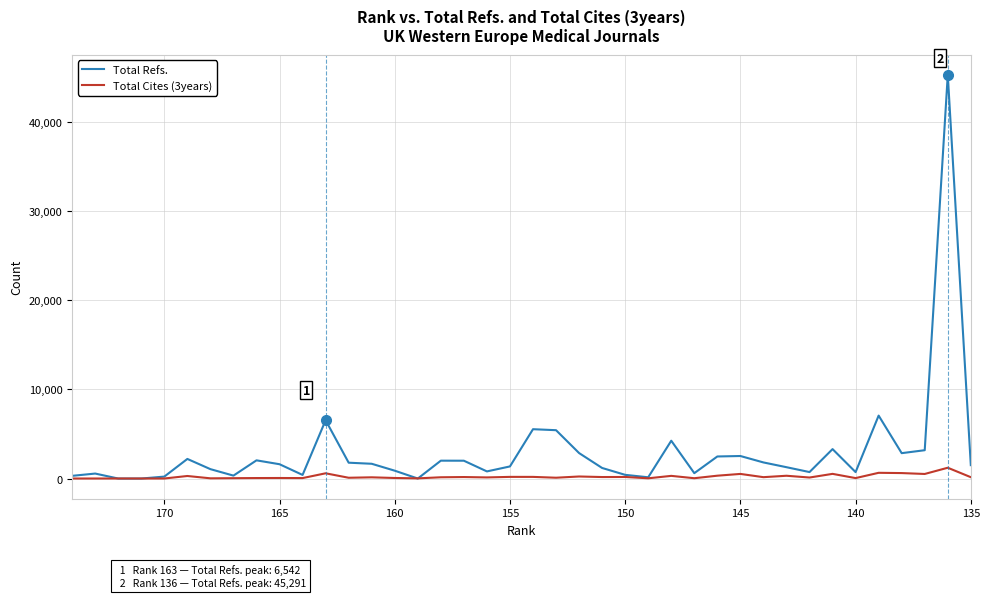

Which series has the widest spread of values?

Total Refs.